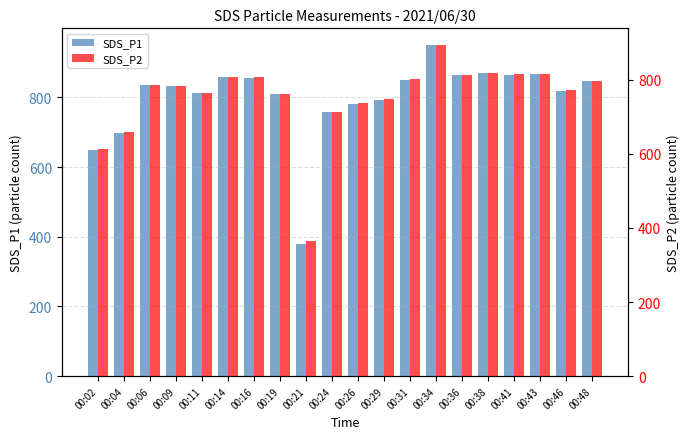

Where is SDS_P2 nearest to the value 629?

00:02